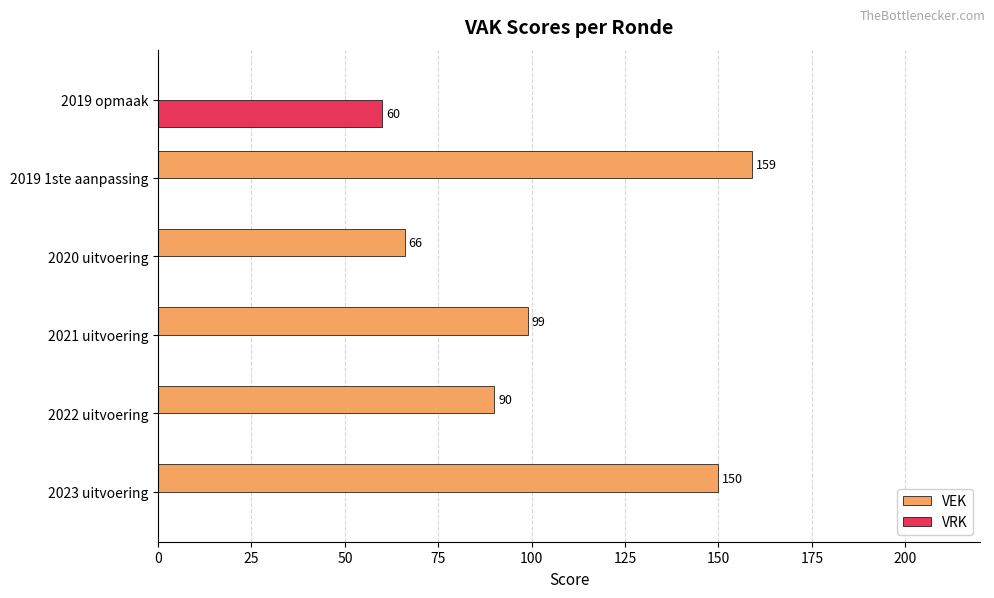

The value of VRK at 2022 uitvoering is 0. True or false?

True